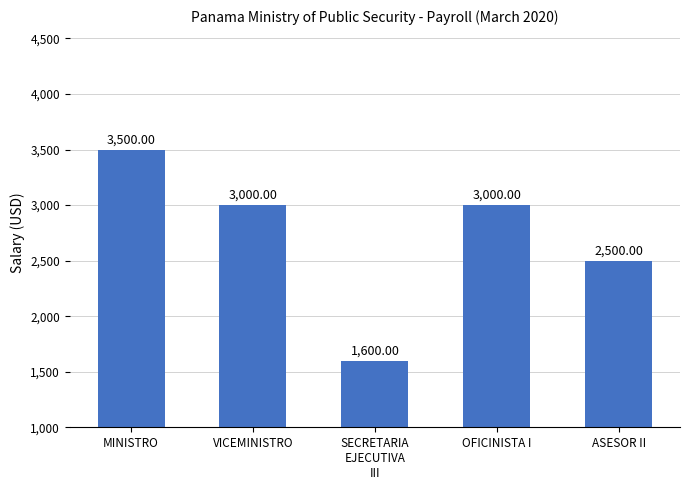

Between SECRETARIA
EJECUTIVA
III and ASESOR II, which is larger?

ASESOR II